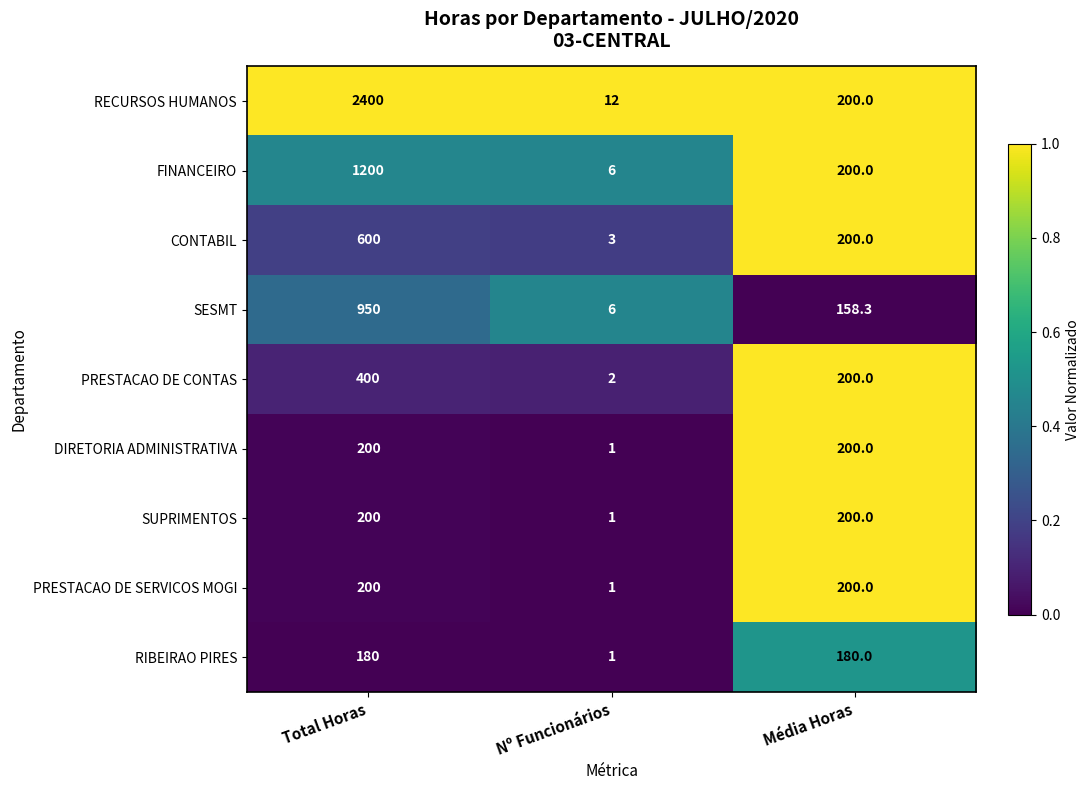

What is the total value across all series at Nº Funcionários?

33.0